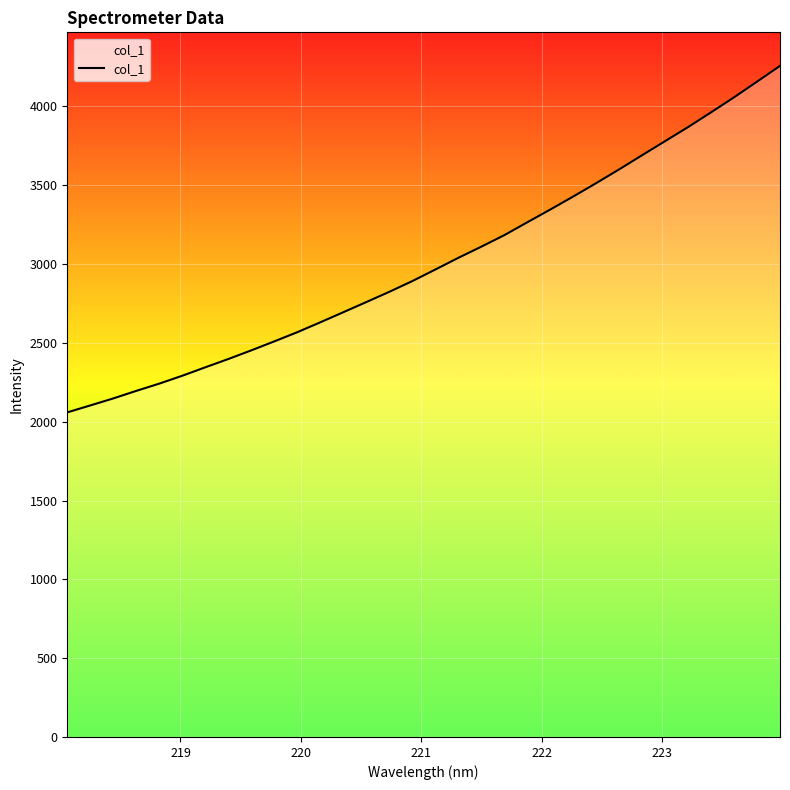

Reading left to right, list all the values displayed in this chart.

2059.0	2103.1	2147.6	2195.6	2241.5	2291.6	2345.1	2397.7	2452.7	2509.5	2567.9	2630.5	2694.6	2759.0	2824.0	2892.0	2965.3	3039.4	3110.2	3183.3	3264.9	3345.8	3428.5	3513.4	3600.7	3690.6	3779.8	3869.0	3962.4	4057.6	4156.9	4257.0